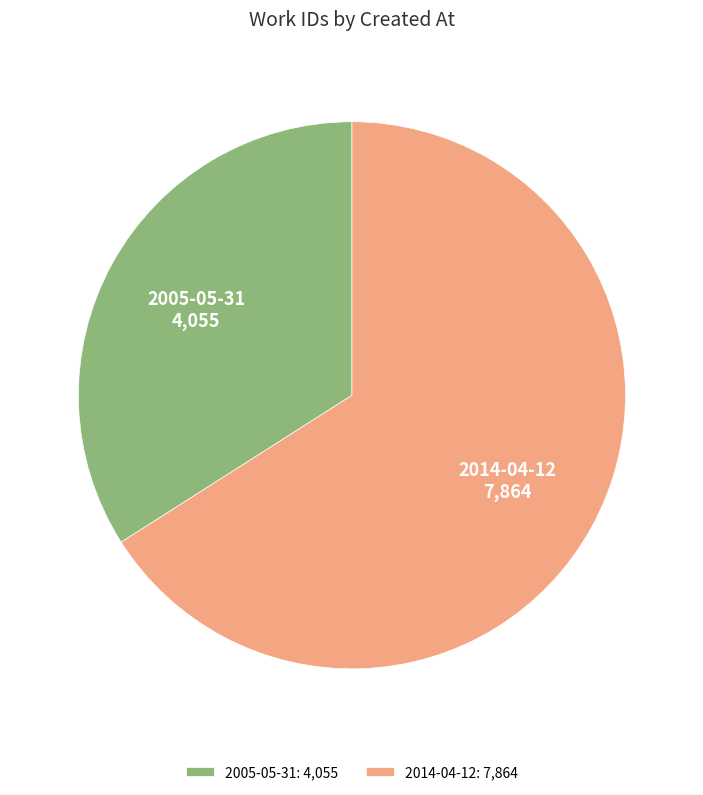

Count the number of slices in the pie.

2